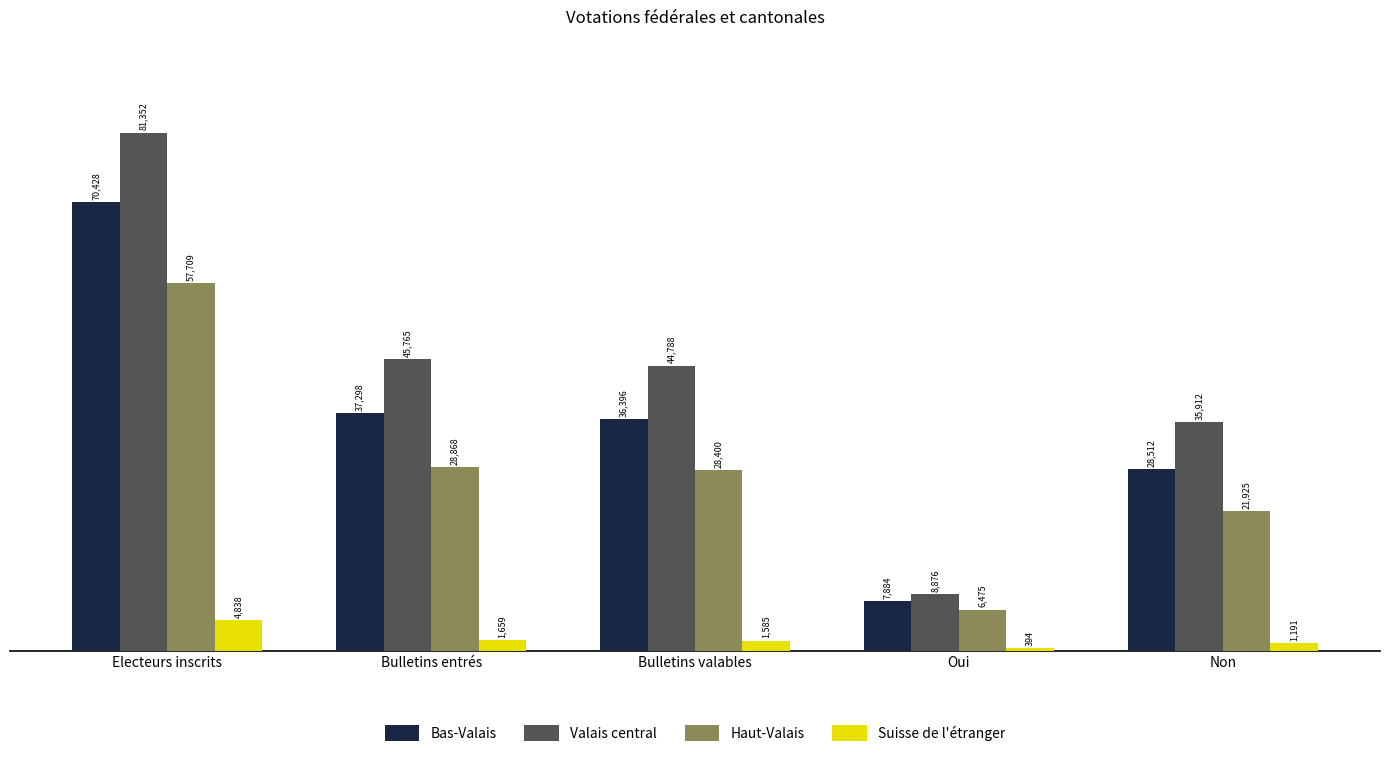

What is the value of the Valais central bar at the 2nd from the left?

45765